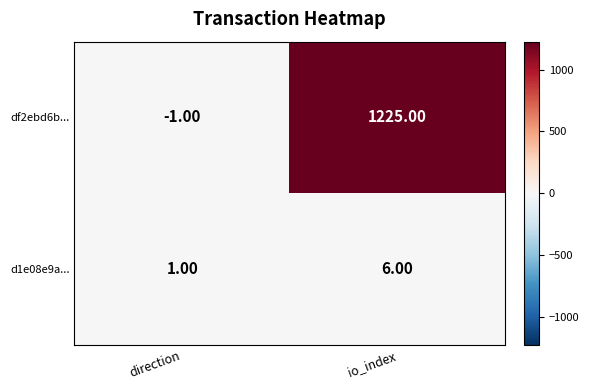

Which series changed the most between direction and io_index?

df2ebd6b...